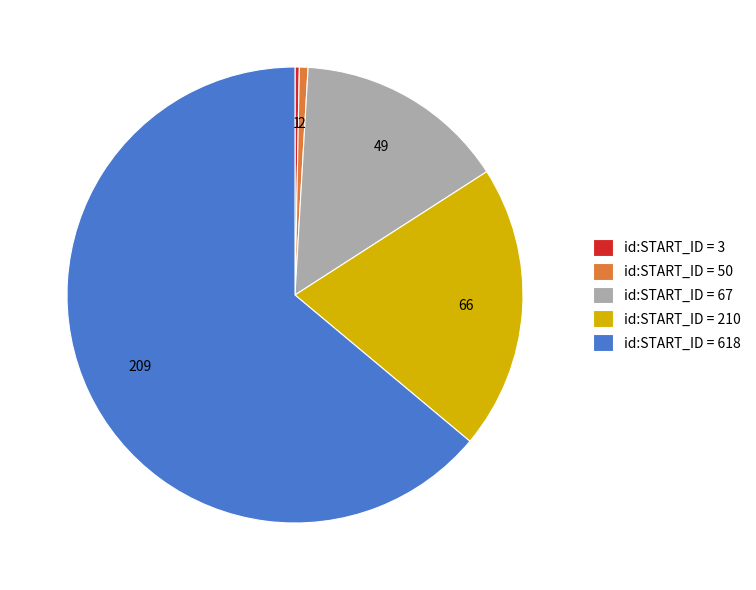

Does id:START_ID = 618 represent more than half of the total?

Yes